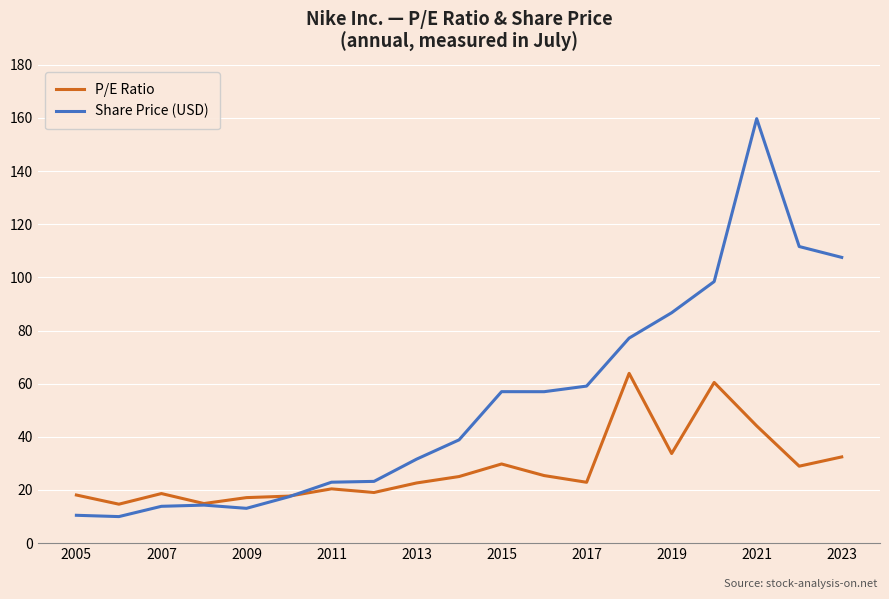

Which series has the largest total across all categories?

Share Price (USD)